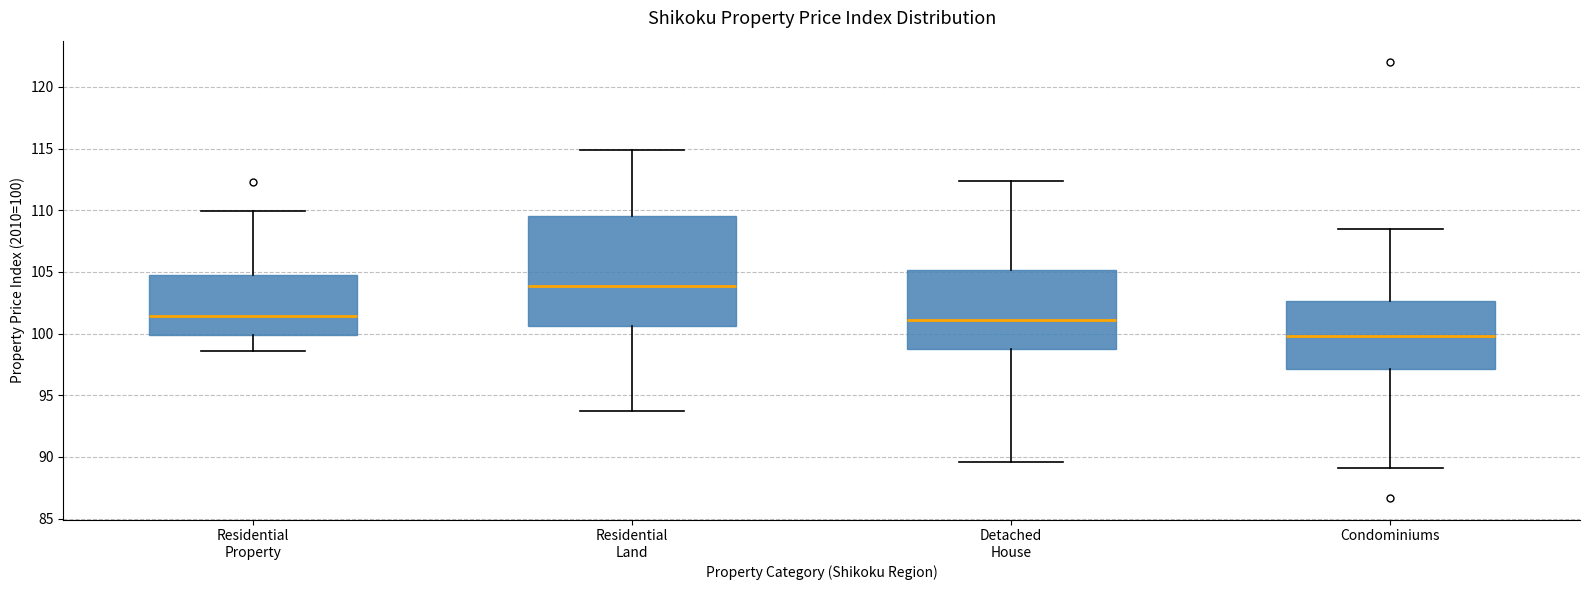

Where is the upper edge of the box for Detached House on the y-axis? The values are not printed on the chart, so give them approximately, as read against the axis.

105.0